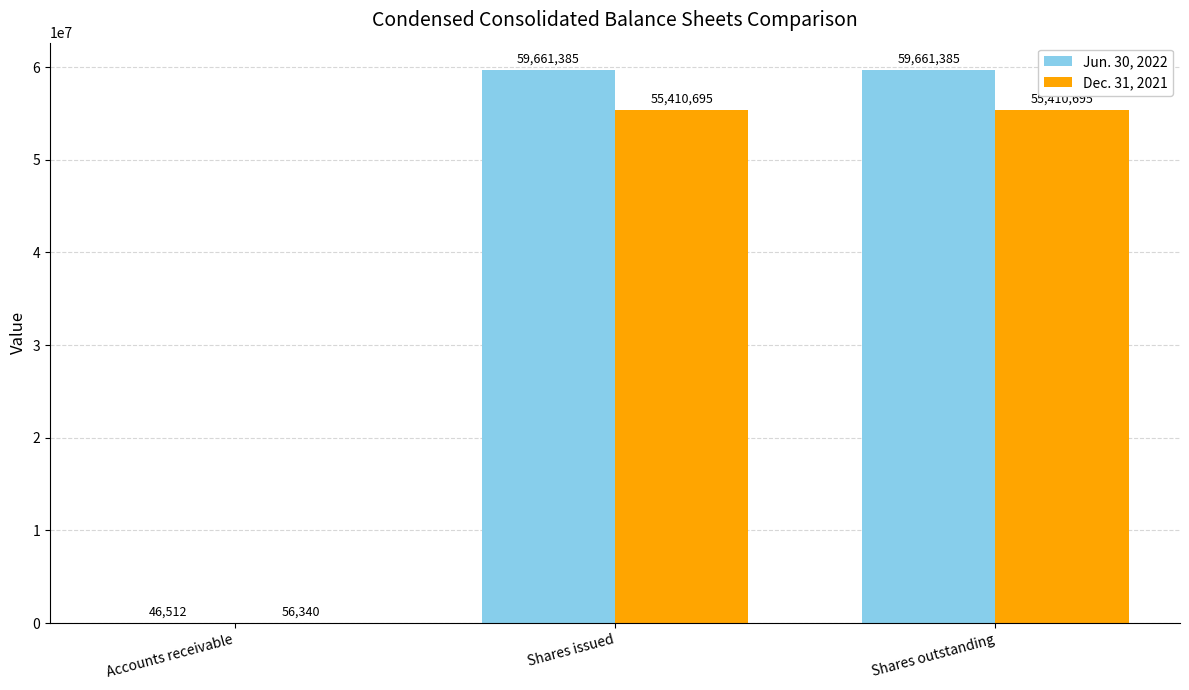

Which series has the largest range (max minus min)?

Jun. 30, 2022